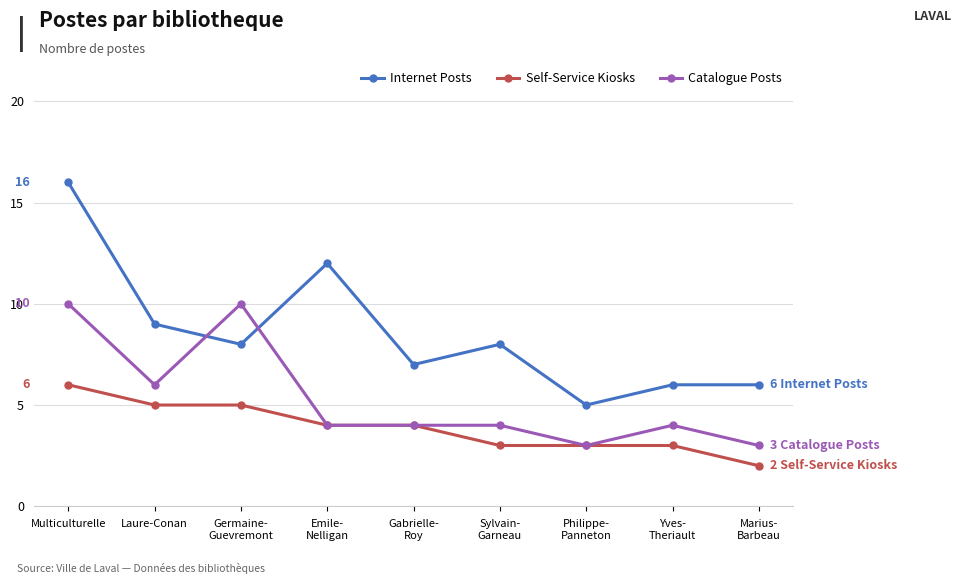

True or false: Catalogue Posts has more than 1 interior local peaks.

True